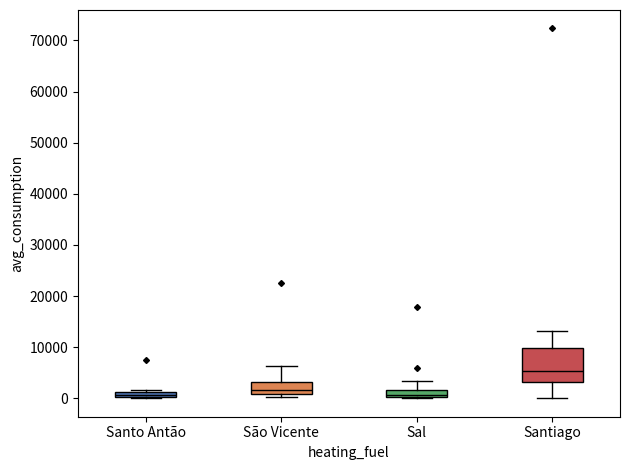

Where is the lower edge of the box for Santiago on the y-axis? The values are not printed on the chart, so give them approximately, as read against the axis.

3000